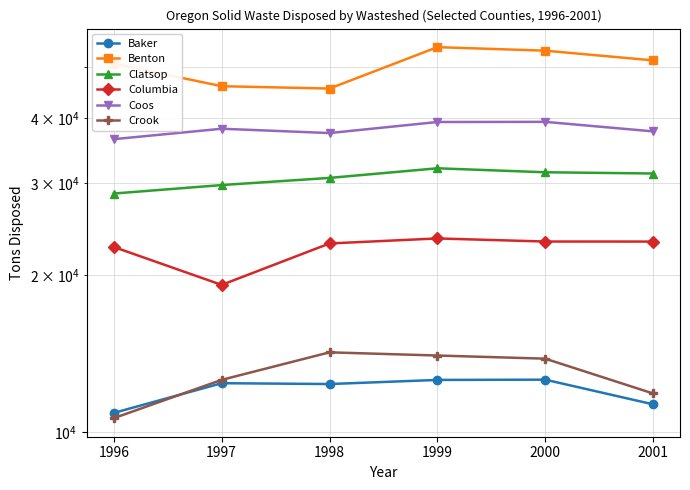

Reading right to left, transcribe all the data shown in this chart.

Baker: 11317.0	12617.0	12602.1	12376.0	12421.8	10896.5
Benton: 51577.0	53835.0	54675.0	45550.6	46024.3	50840.0
Clatsop: 31318.0	31489.0	32046.9	30715.9	29760.4	28670.7
Columbia: 23197.0	23201.0	23519.4	23004.2	19163.5	22649.6
Coos: 37711.0	39329.0	39302.1	37434.1	38152.9	36436.4
Crook: 11872.0	13841.0	14034.1	14232.4	12606.5	10646.3